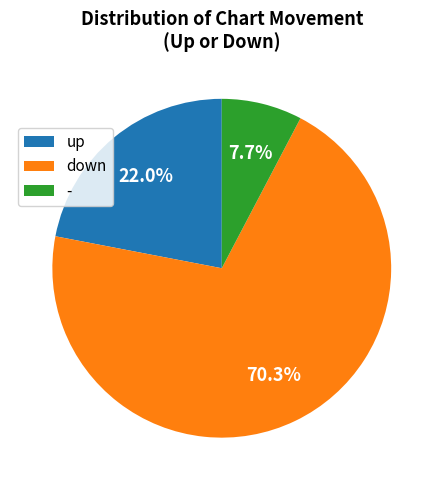

Which category has the biggest portion of the pie?

down